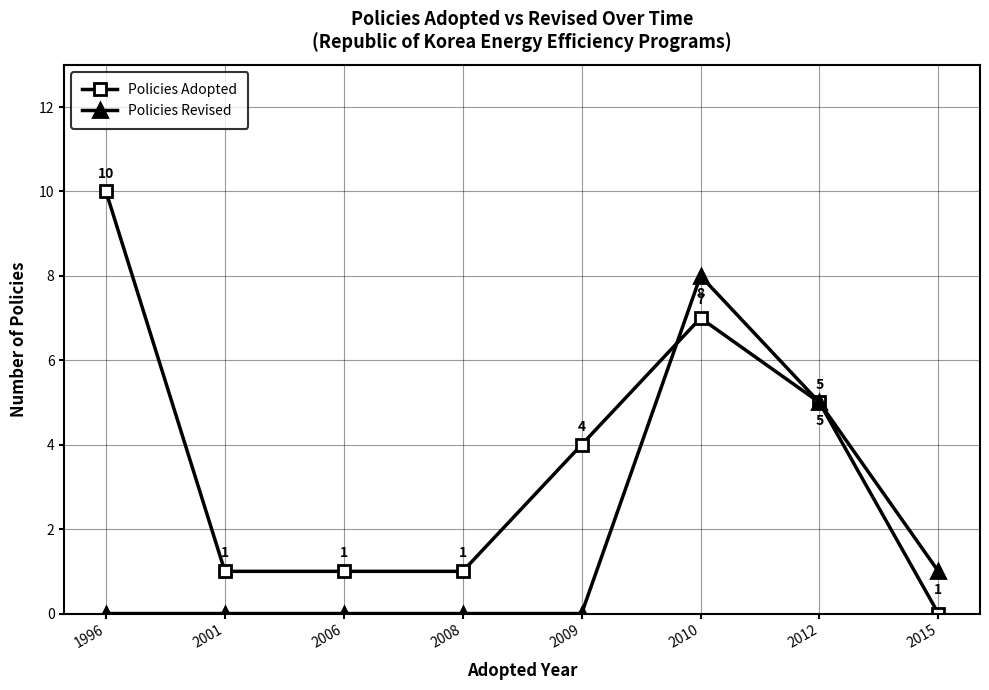

At which category does Policies Adopted reach its first local peak?

2010